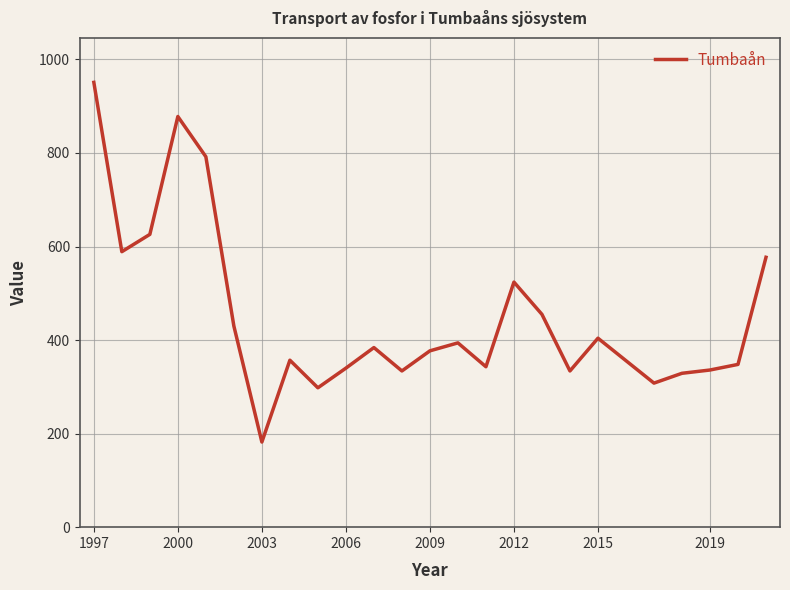

What is the difference between the maximum and minimum values?

769